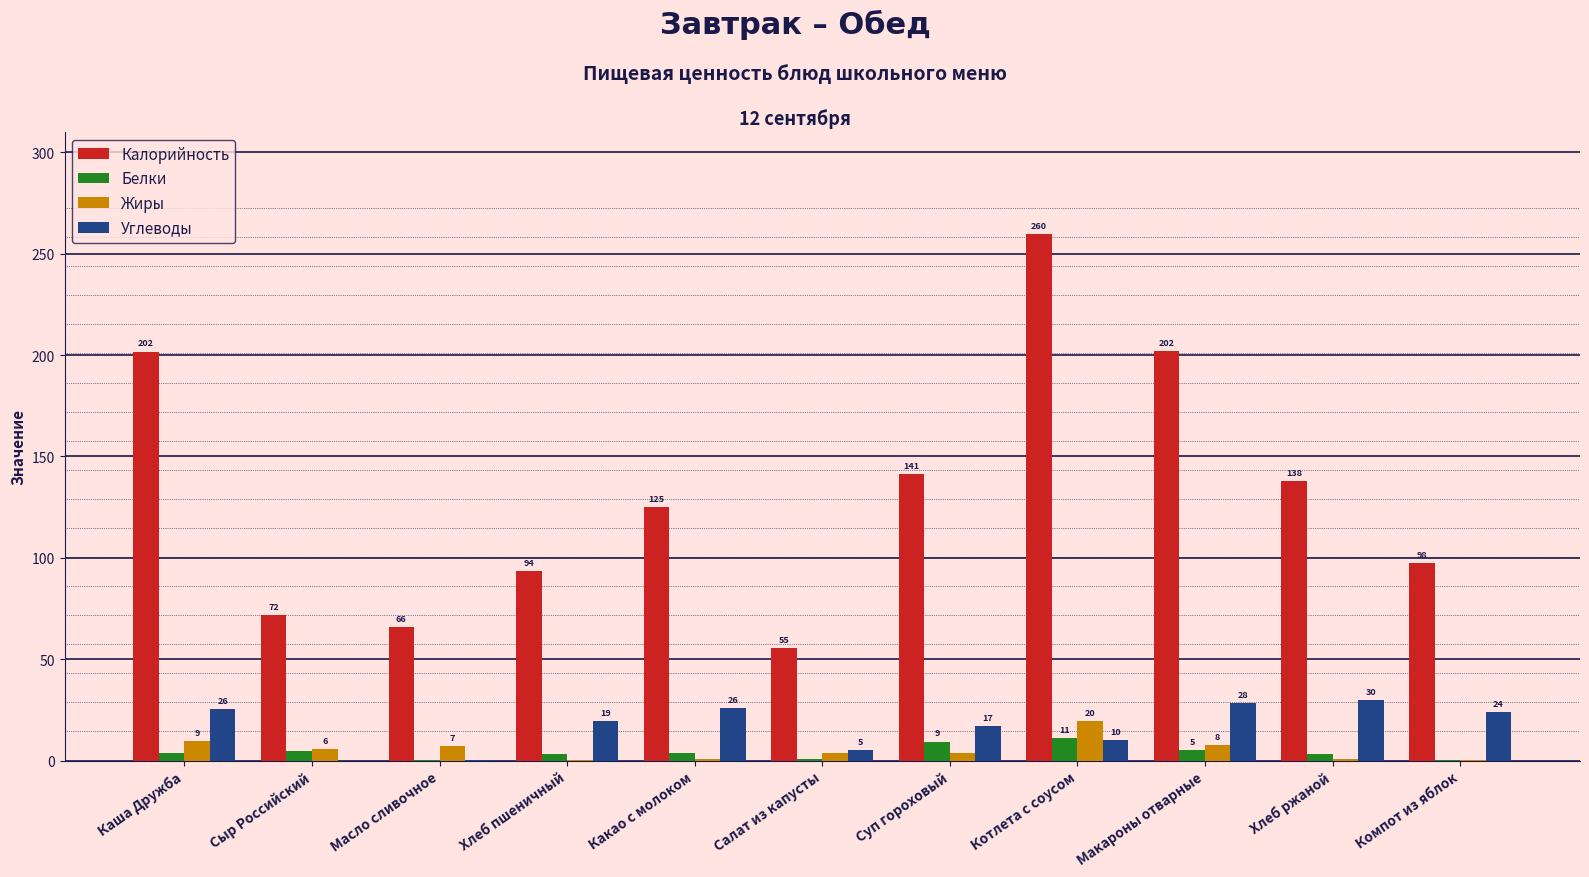

What are all the series names shown in the legend?

Калорийность, Белки, Жиры, Углеводы